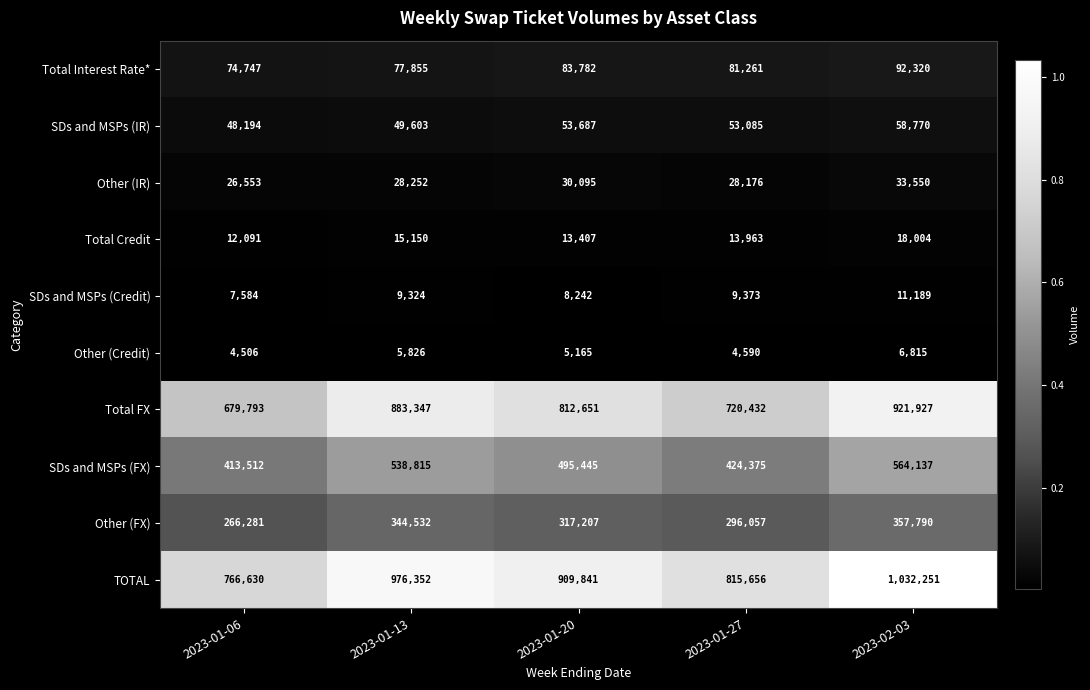

How many series are shown in this chart?

10